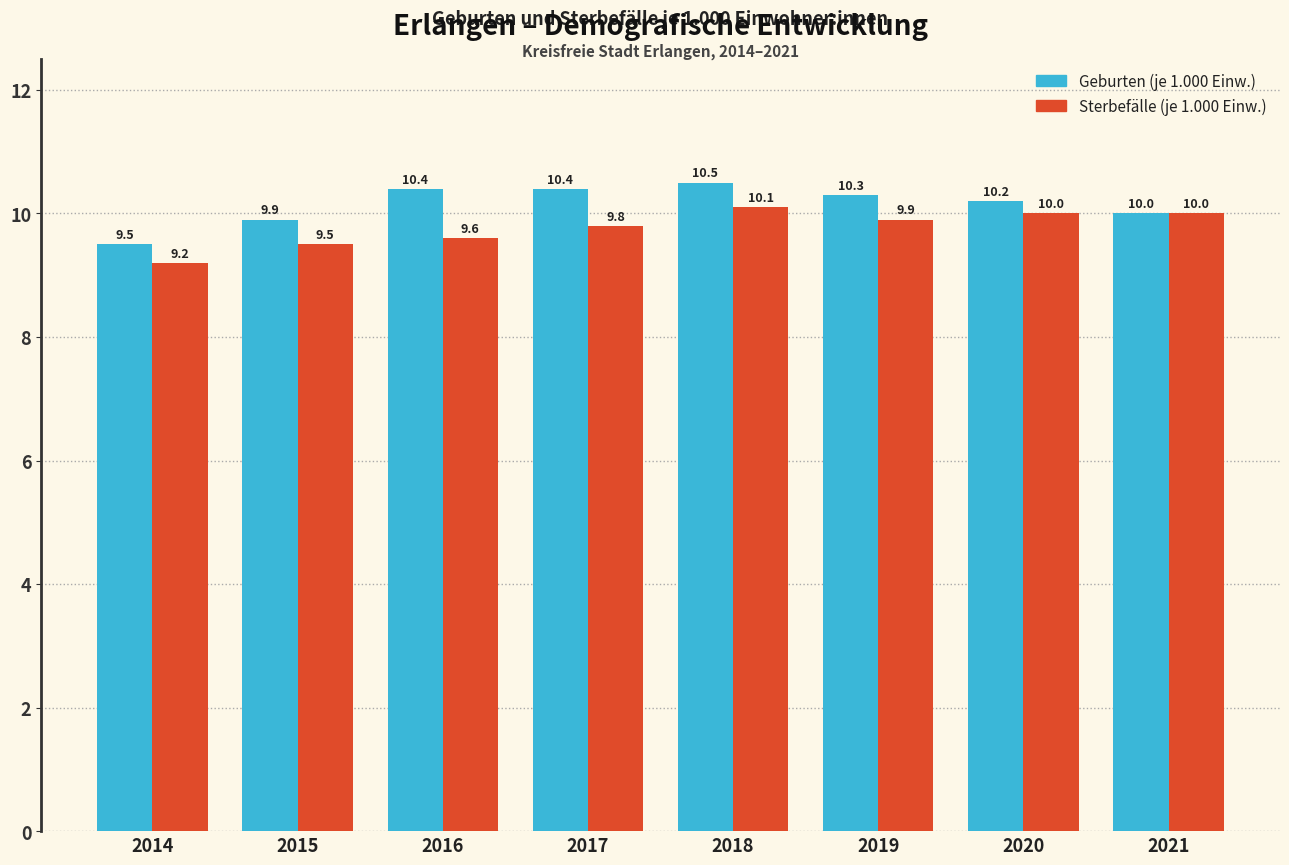

Reading left to right, what are all the values shown in this chart?

Geburten (je 1.000 Einw.): 2014=9.5	2015=9.9	2016=10.4	2017=10.4	2018=10.5	2019=10.3	2020=10.2	2021=10.0
Sterbefälle (je 1.000 Einw.): 2014=9.2	2015=9.5	2016=9.6	2017=9.8	2018=10.1	2019=9.9	2020=10.0	2021=10.0